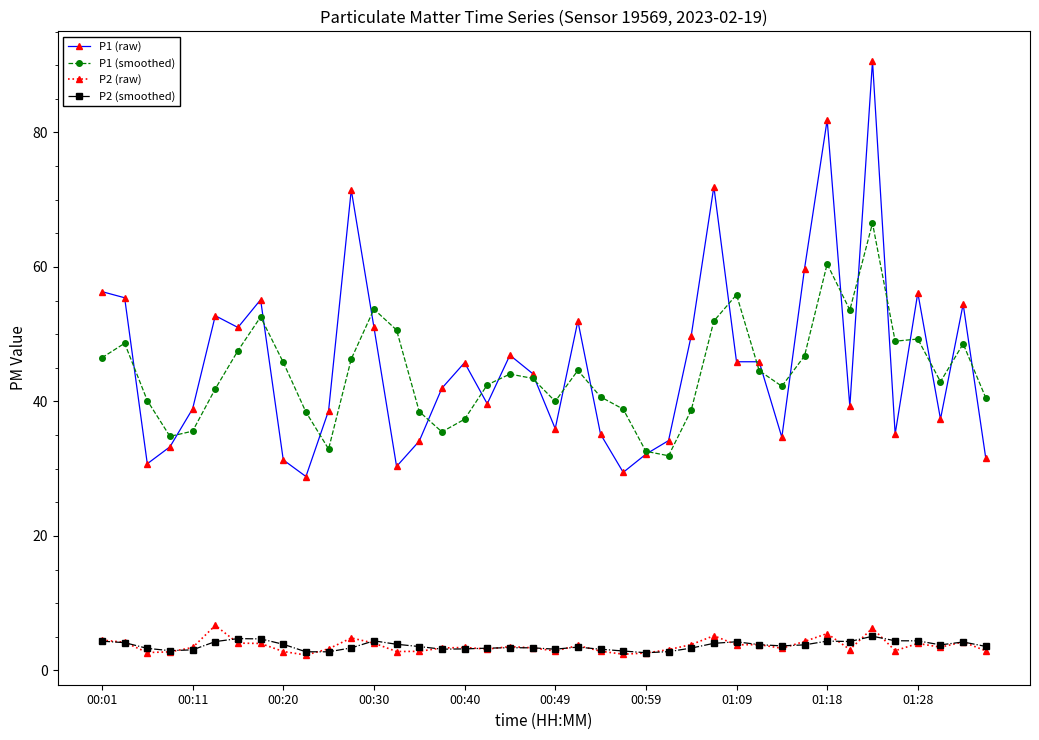

What is the average value of the P2 (smoothed) series?

3.7